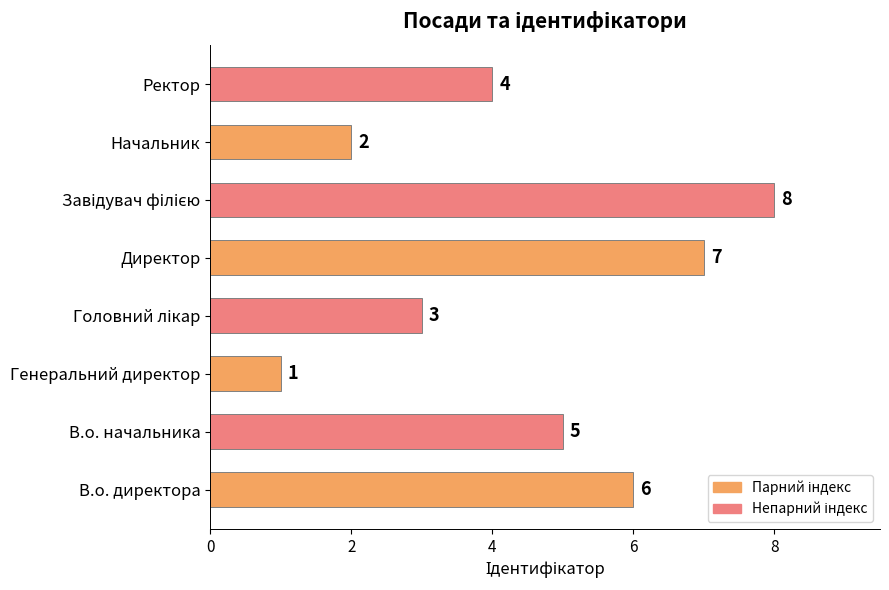

What is the change in value from В.о. директора to Генеральний директор?

-5